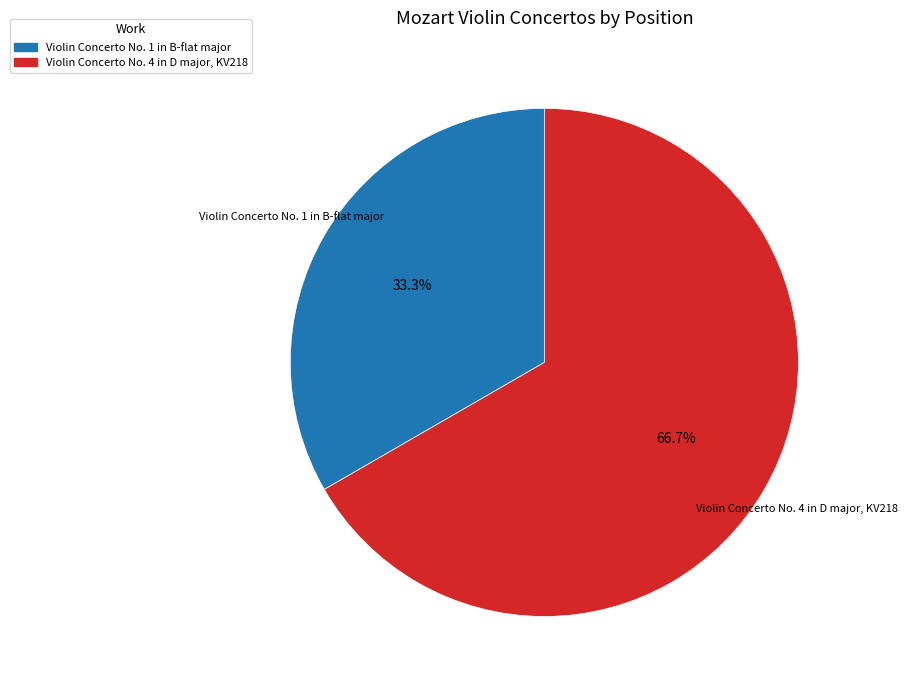

Rank the categories by value from lowest to highest.

Violin Concerto No. 1 in B-flat major, Violin Concerto No. 4 in D major, KV218